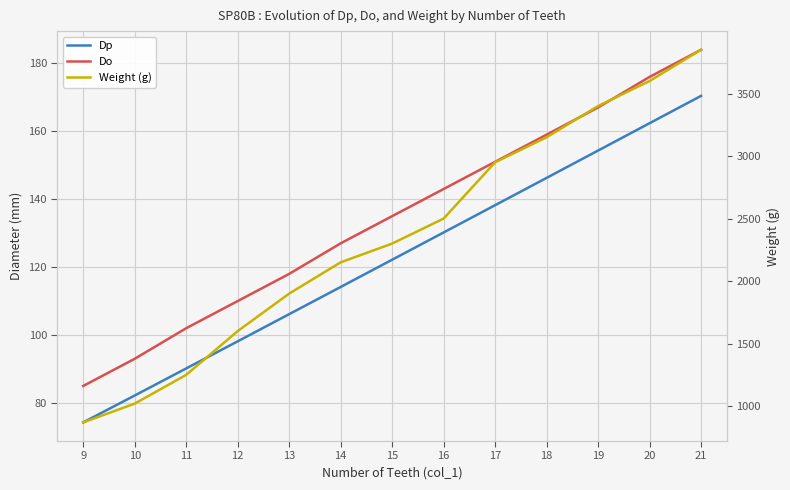

How many values in the Do series exceed 135?

6